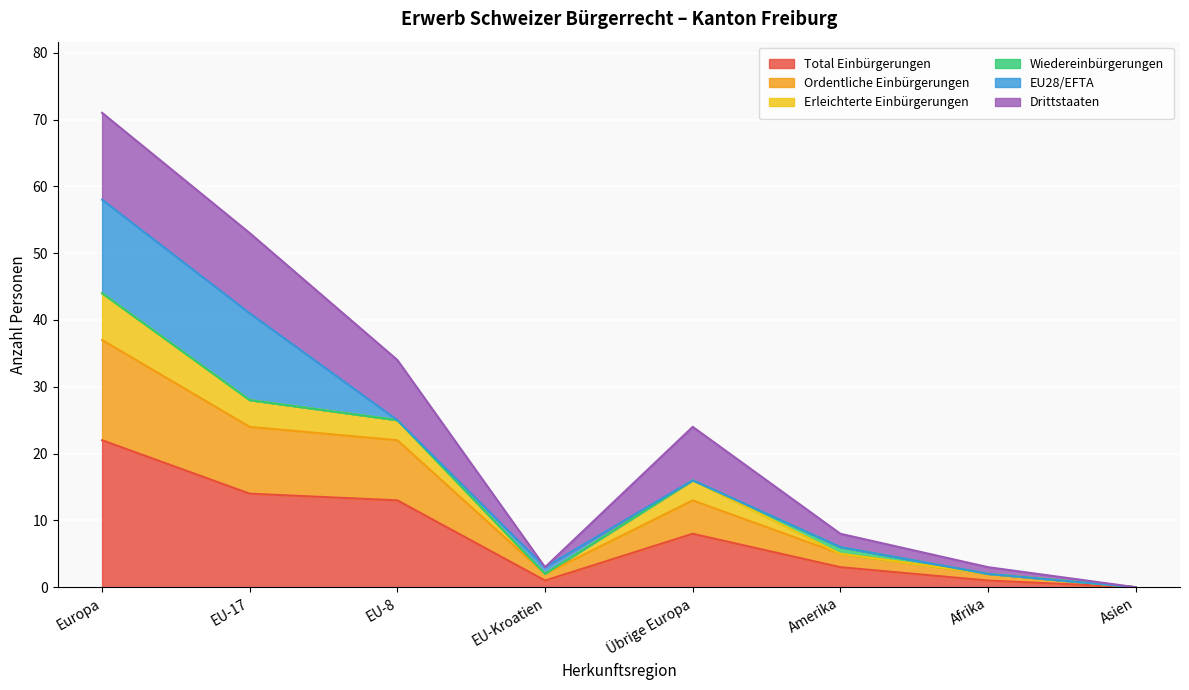

At which category does Ordentliche Einbürgerungen reach its first local peak?

Übrige Europa